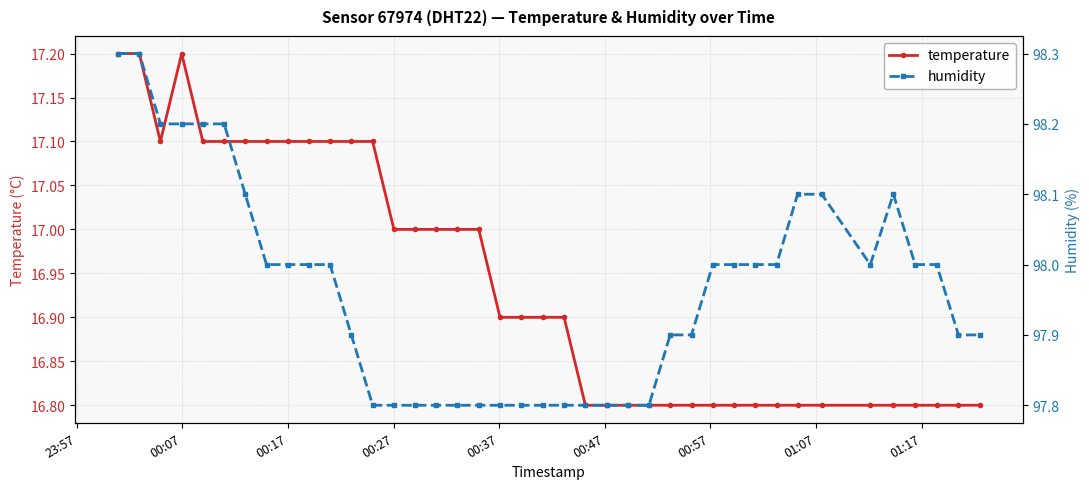

What is the value of the temperature point at the 40th from the left?

16.8